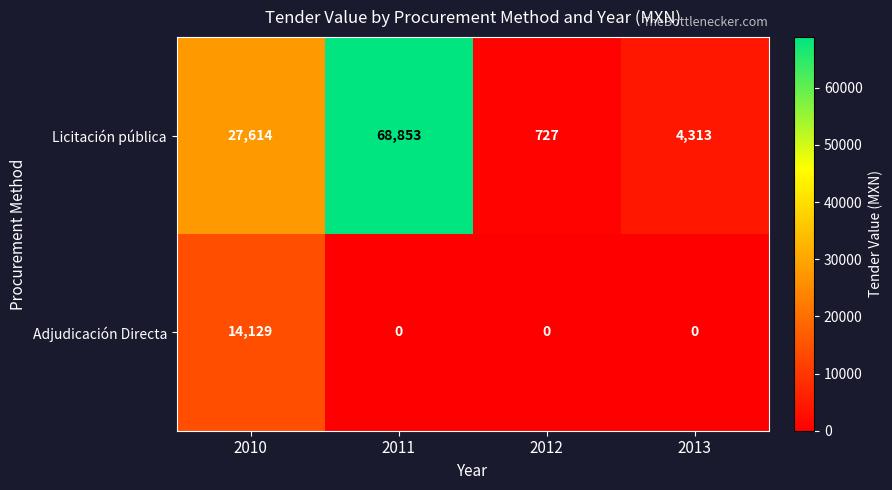

Reading left to right, transcribe all the data shown in this chart.

Licitación pública: 27614	68853	727	4313
Adjudicación Directa: 14129	0	0	0